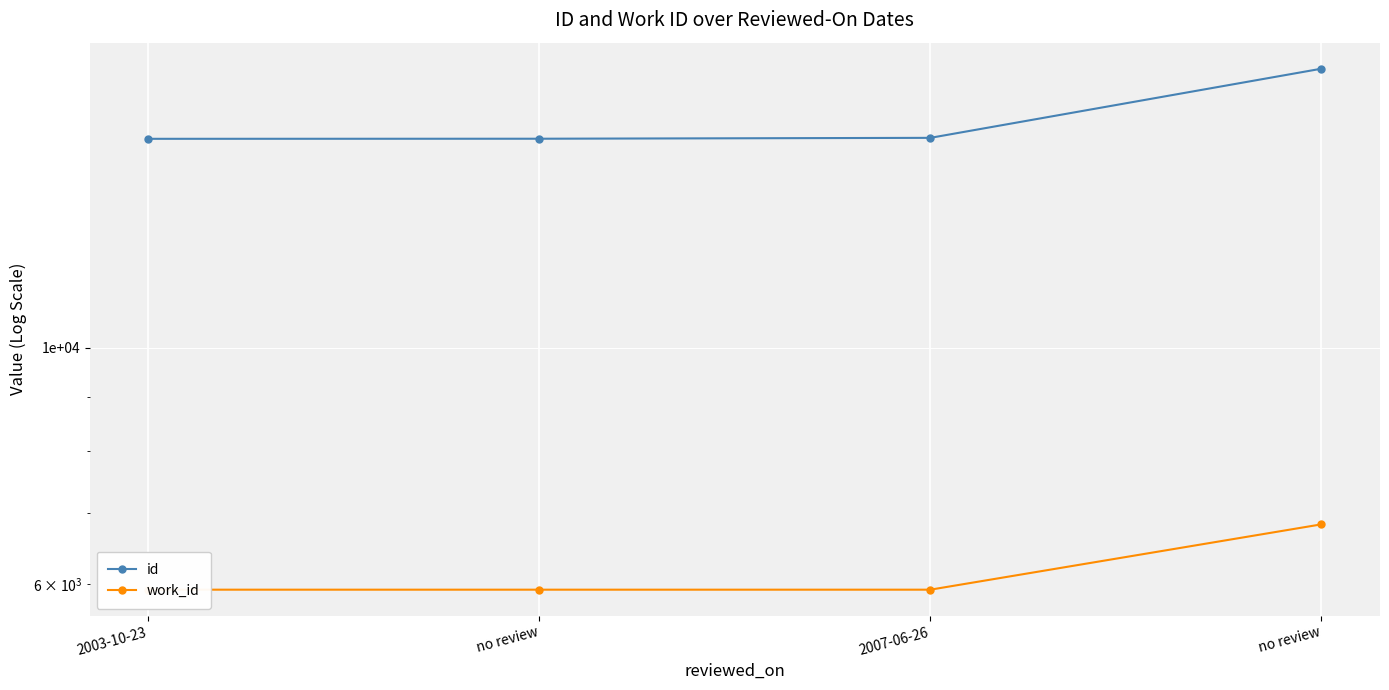

At which category is the sum across all series the highest?

no review